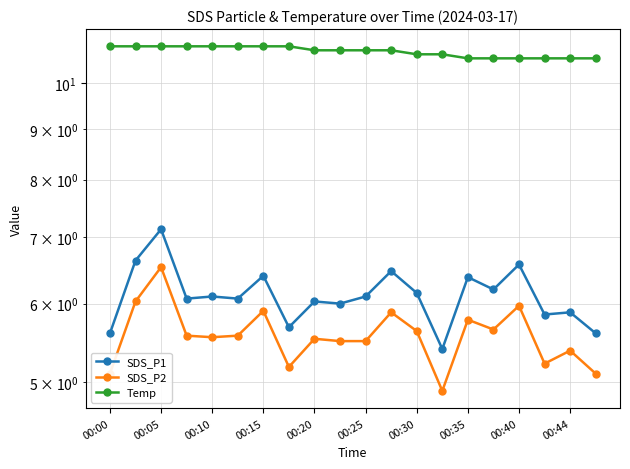

What is the difference between the SDS_P1 values at 17 and 00:30?

0.6